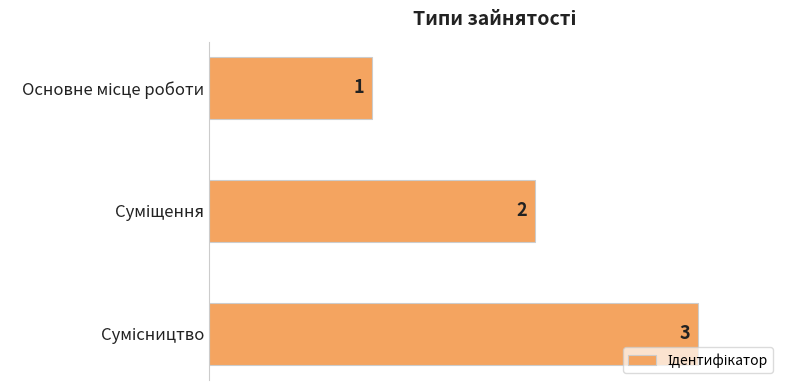

What is the value of the 3rd bar from the top?

3